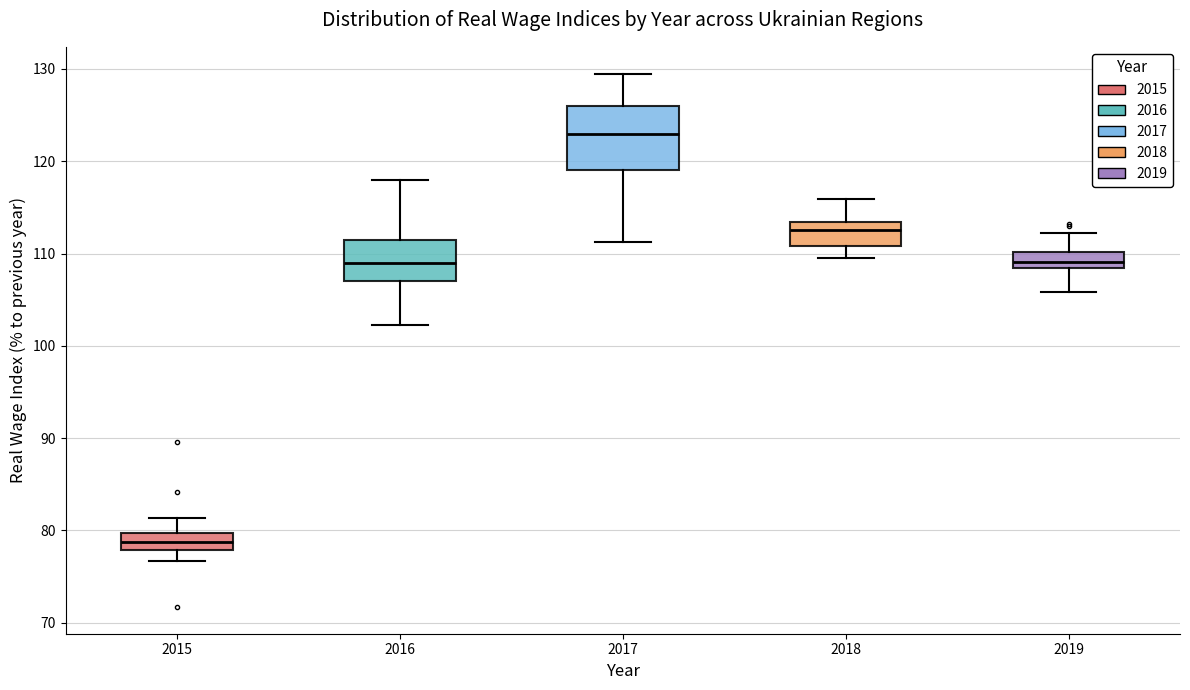

Comparing the boxes themselves (not the whiskers), which one is the tallest?

2017